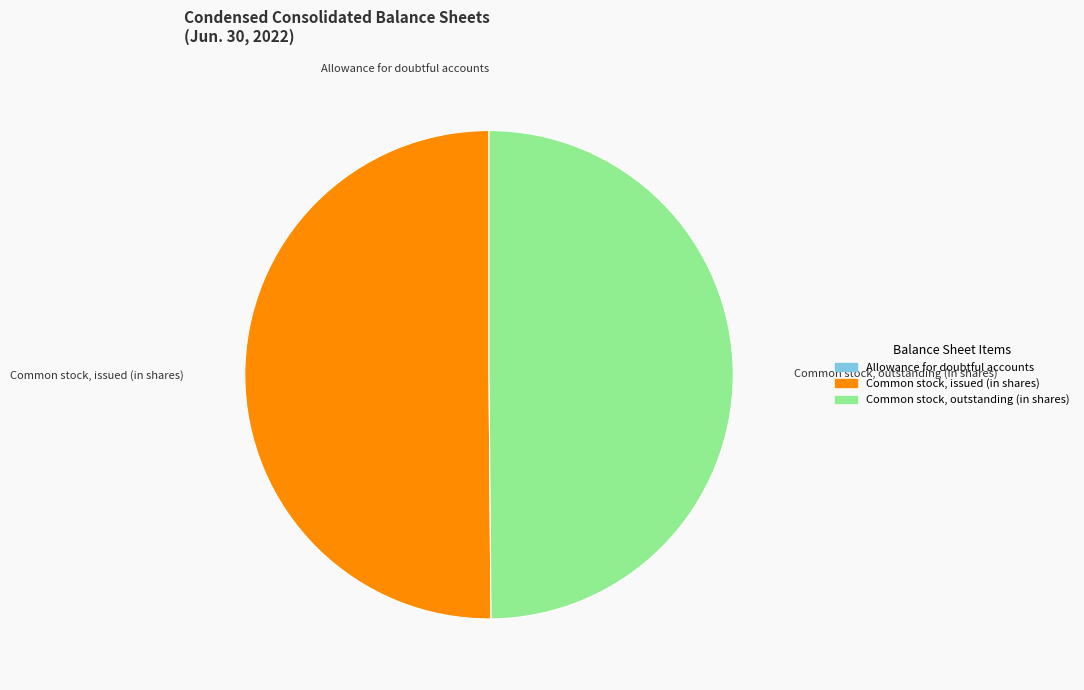

What is the ratio of the value at Common stock, outstanding (in shares) to the value at Common stock, issued (in shares)?

1.0